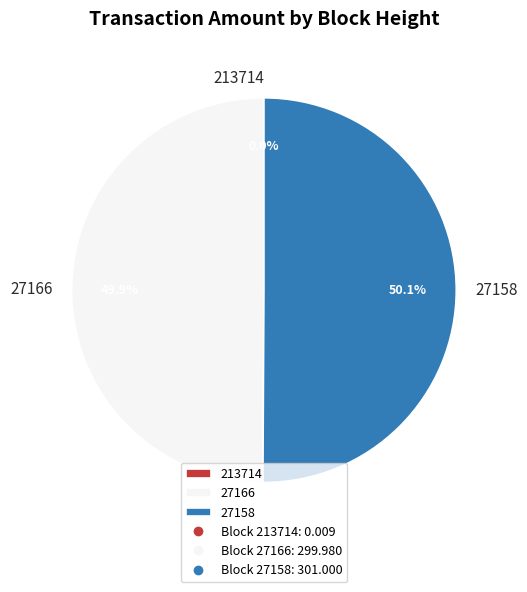

Is it true that 27166 is 39% of the pie?

False